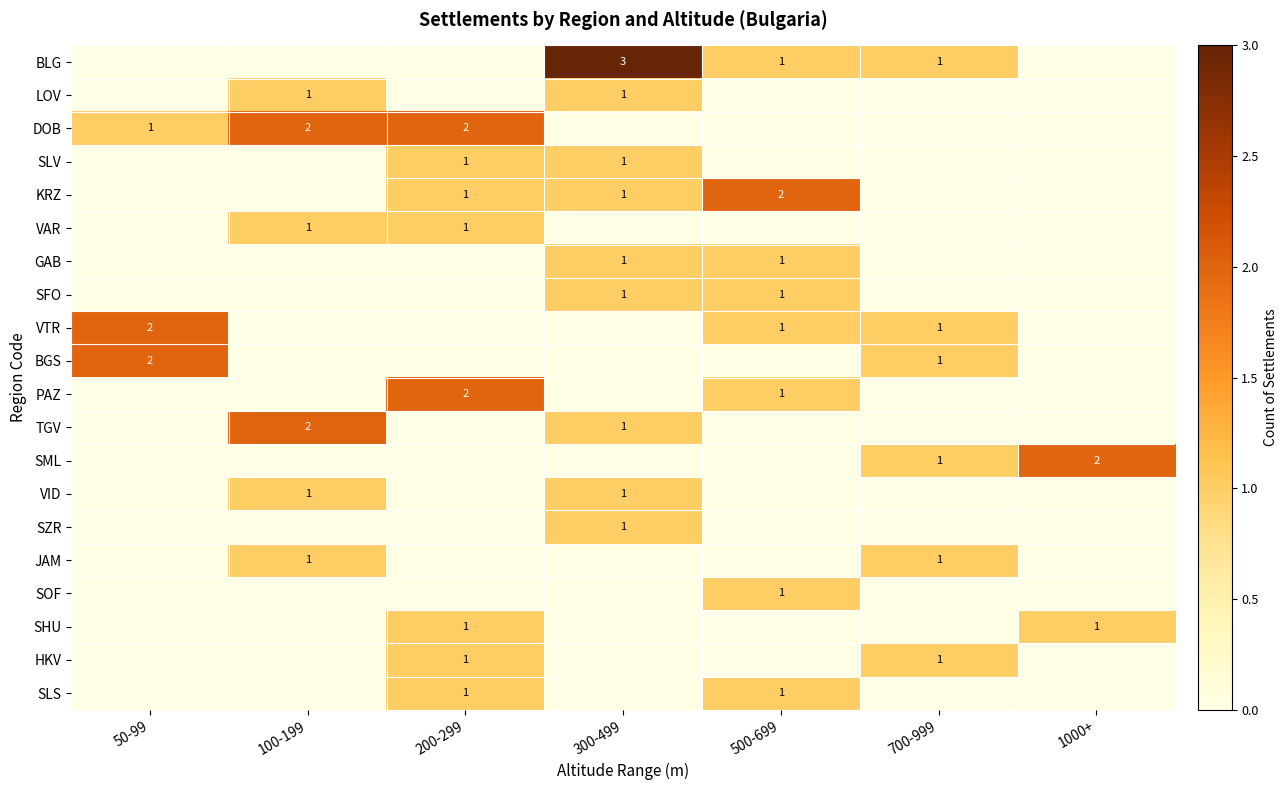

The value of VTR at 700-999 is 0. True or false?

False